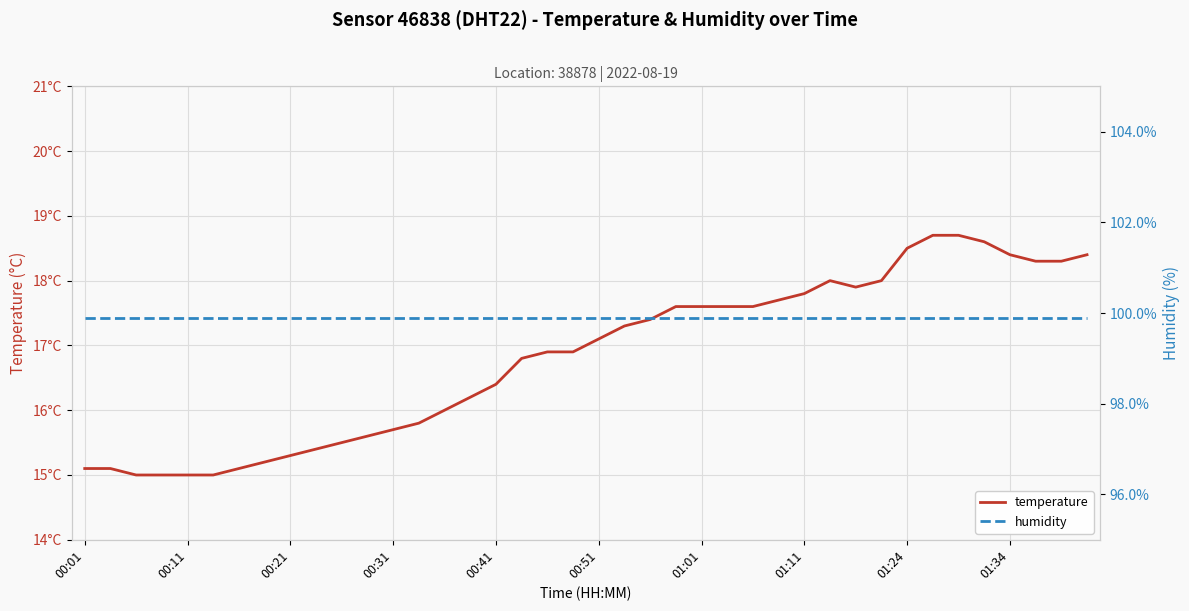

True or false: temperature has a value of 15.8 at 13.

True